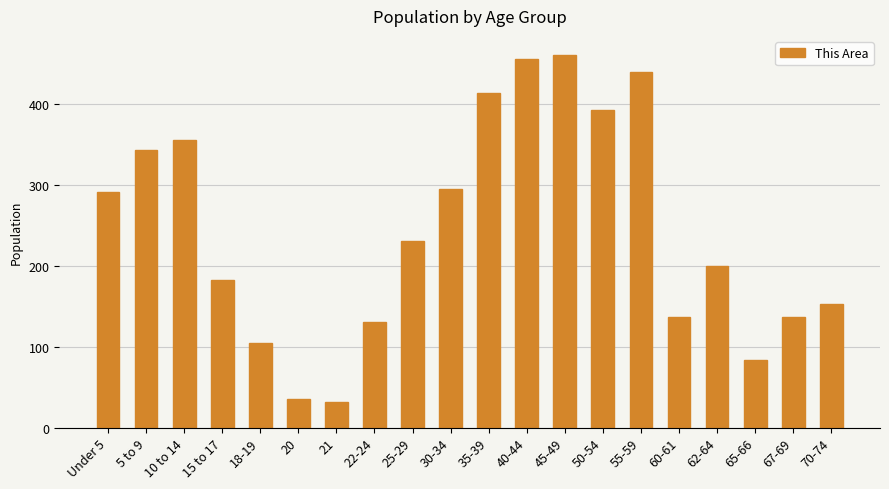

What is the difference between the second highest and minimum values?

423